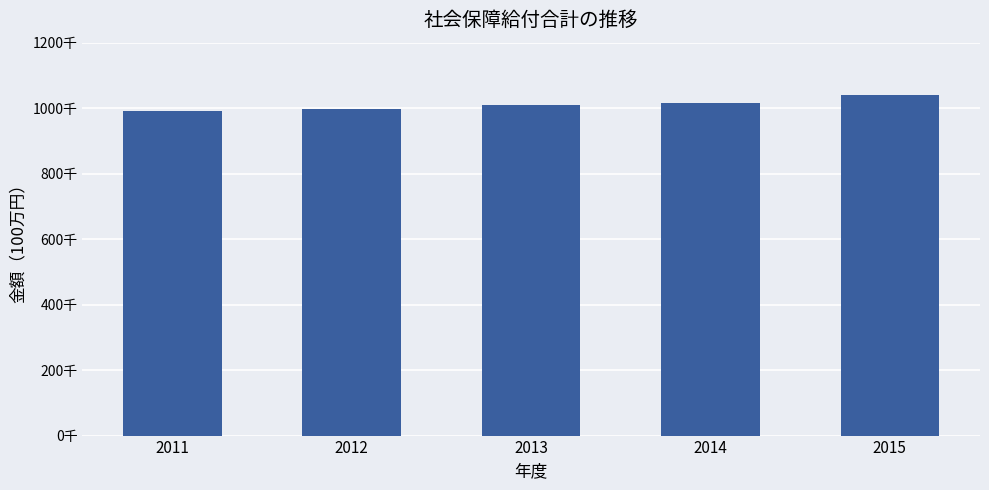

List the labels in order of value, largest first.

2015, 2014, 2013, 2012, 2011